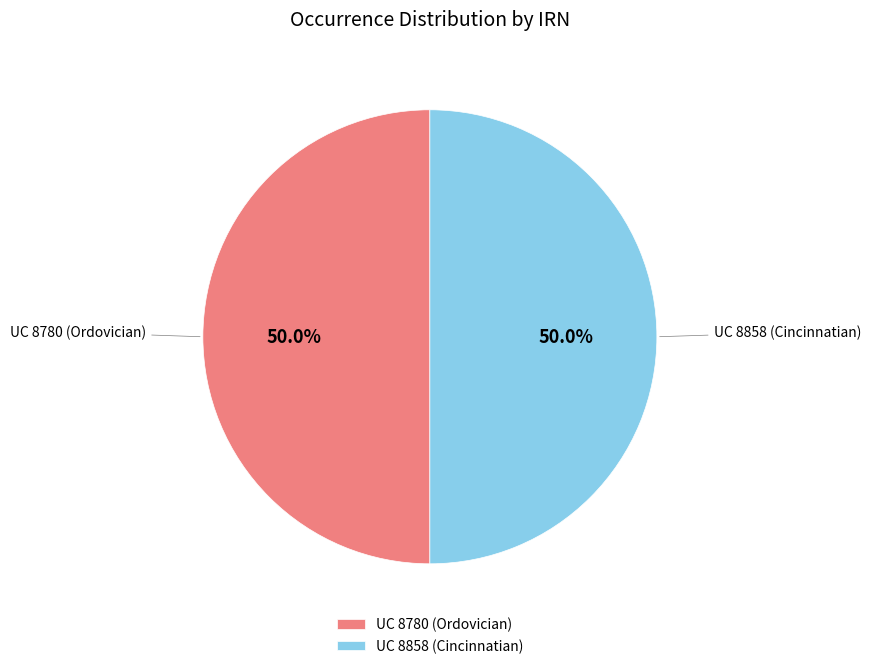

Is the sum of UC 8858 (Cincinnatian) and UC 8780 (Ordovician) greater than half?

Yes